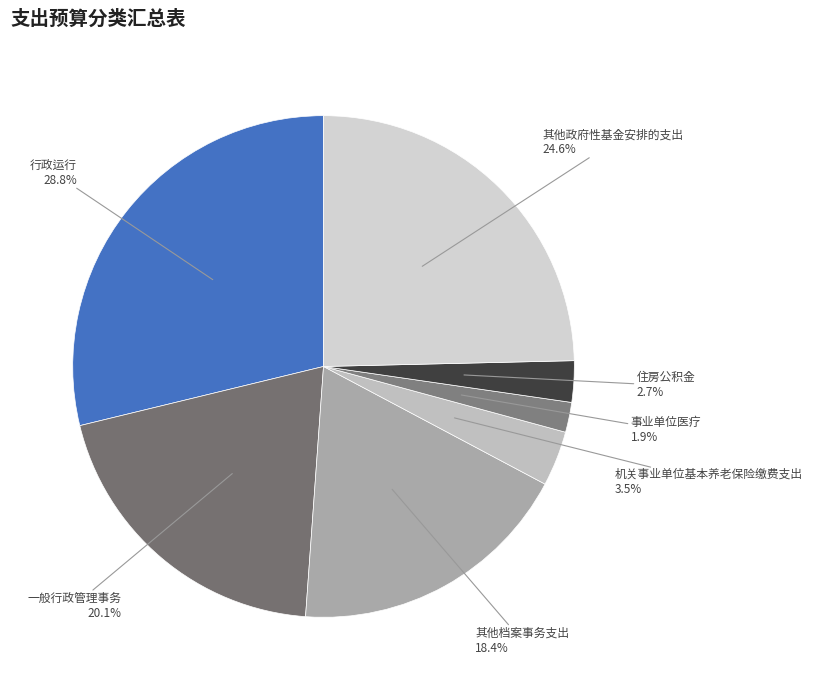

To the nearest percent, what percentage of the pie is 事业单位医疗?

2%